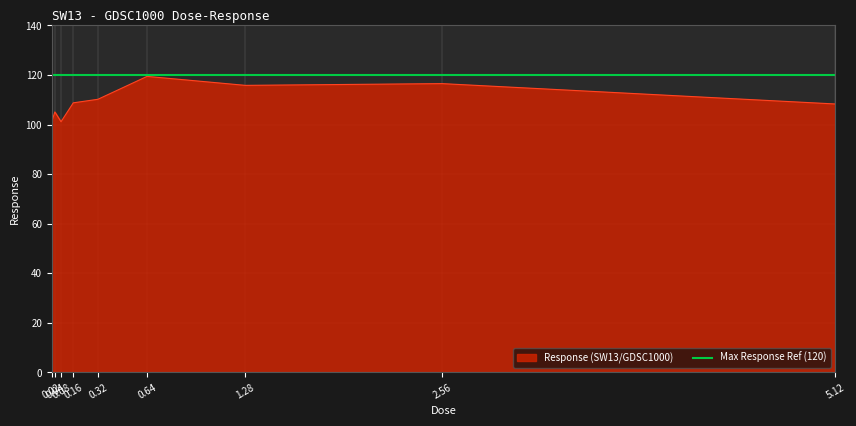

Rank the categories by value from highest to lowest.

0.64, 2.56, 1.28, 0.32, 0.16, 5.12, 0.04, 0.02, 0.08